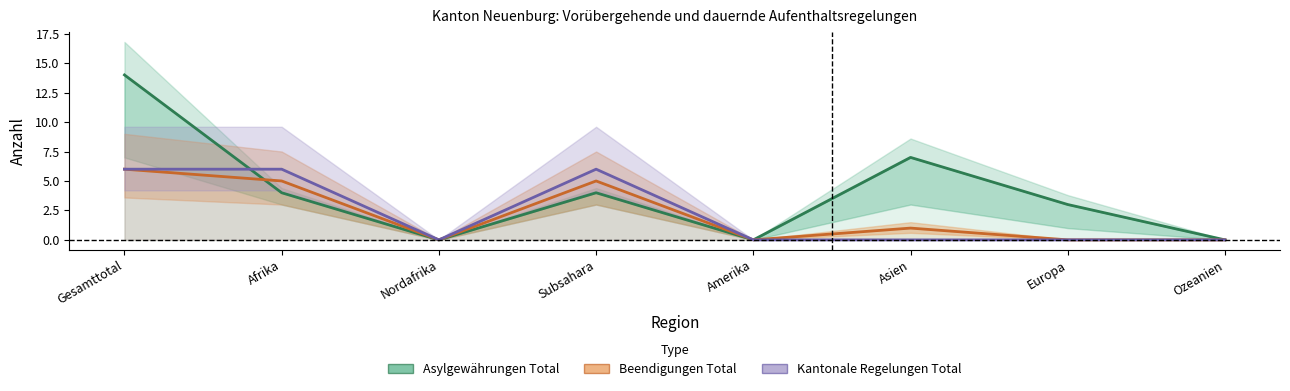

What is the label of the 5th point from the left?

Amerika